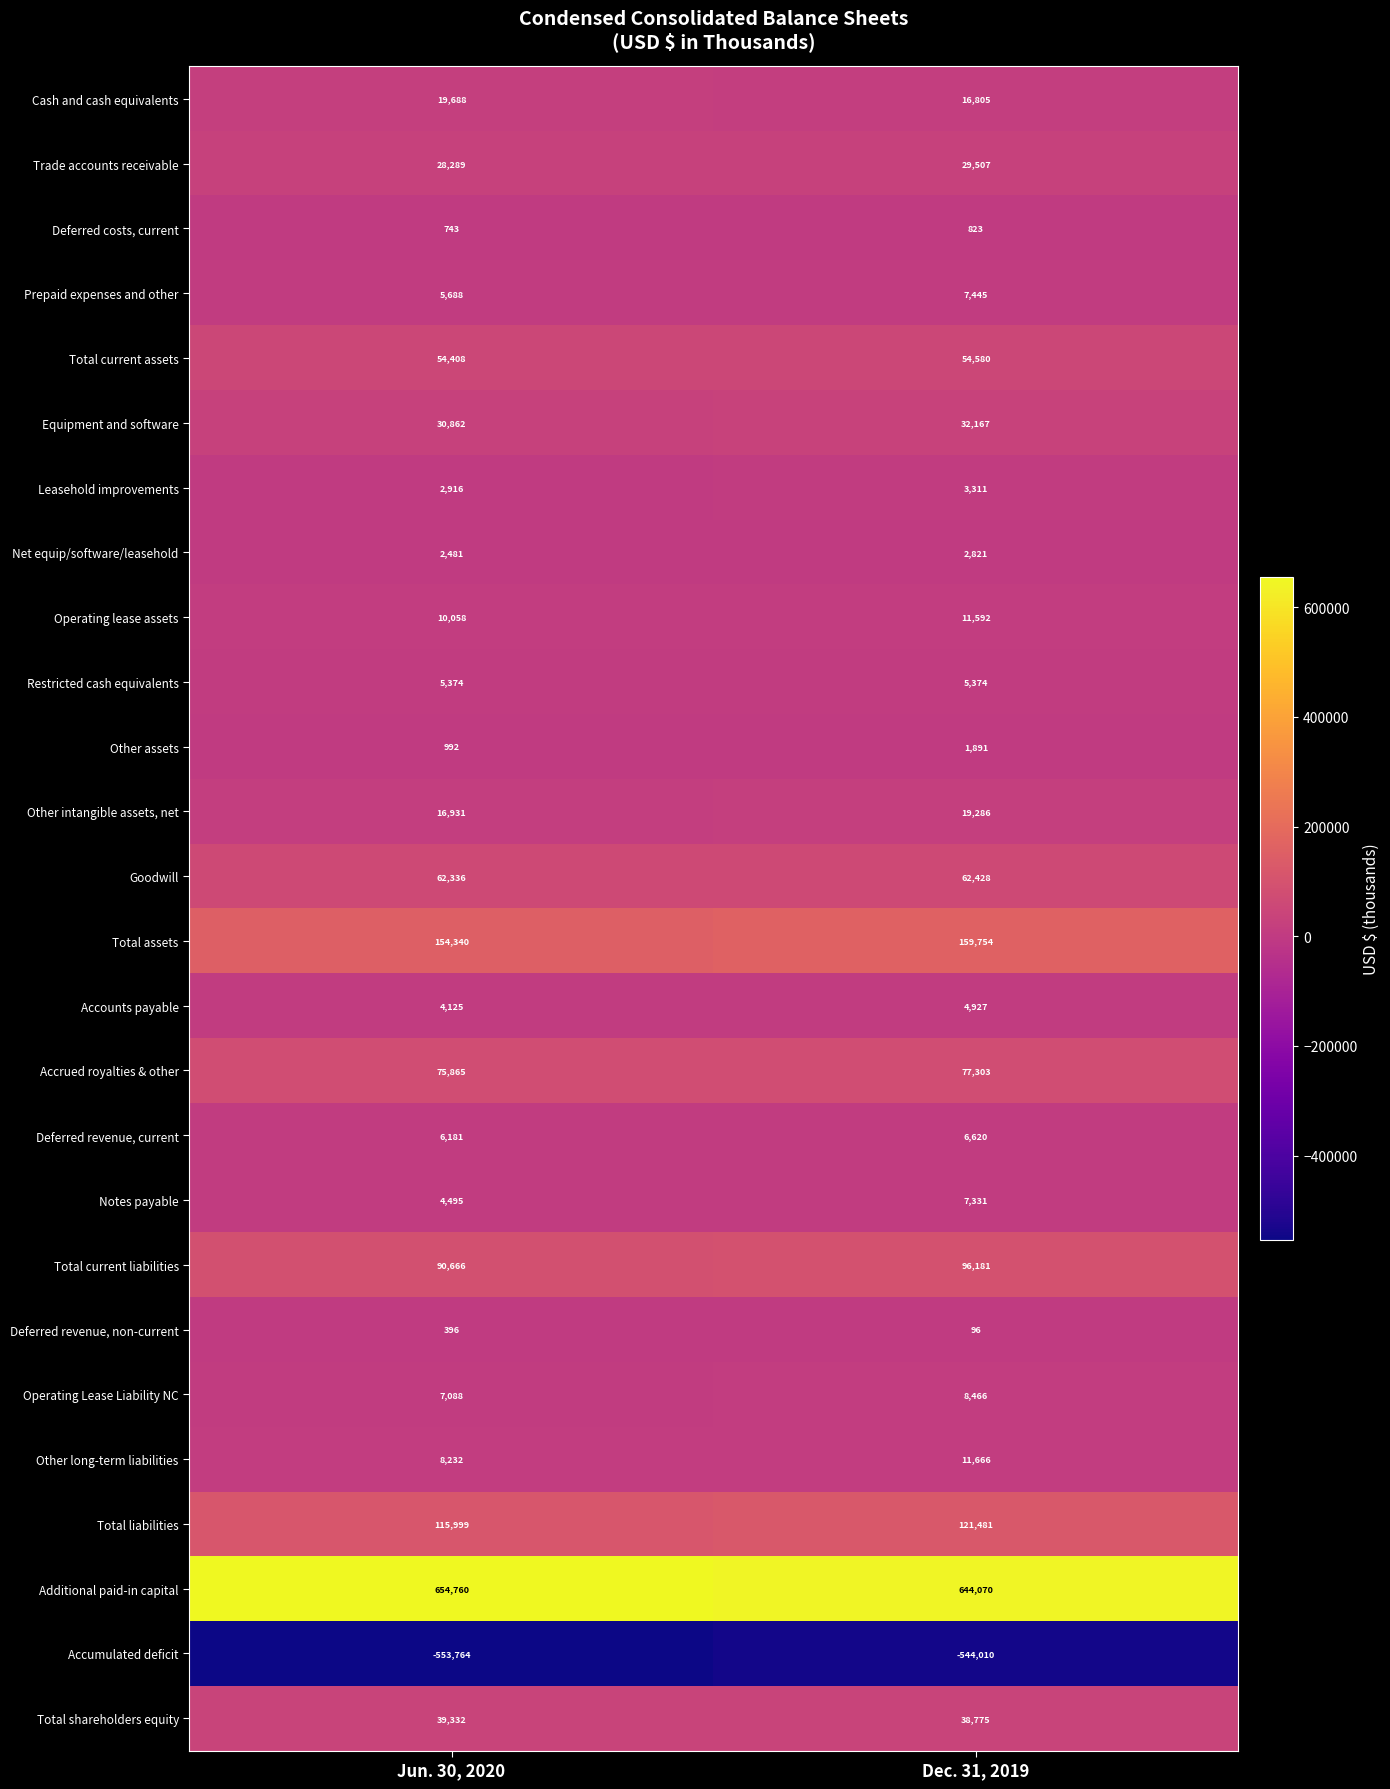

How many values in the Total assets series are below 159754?

1